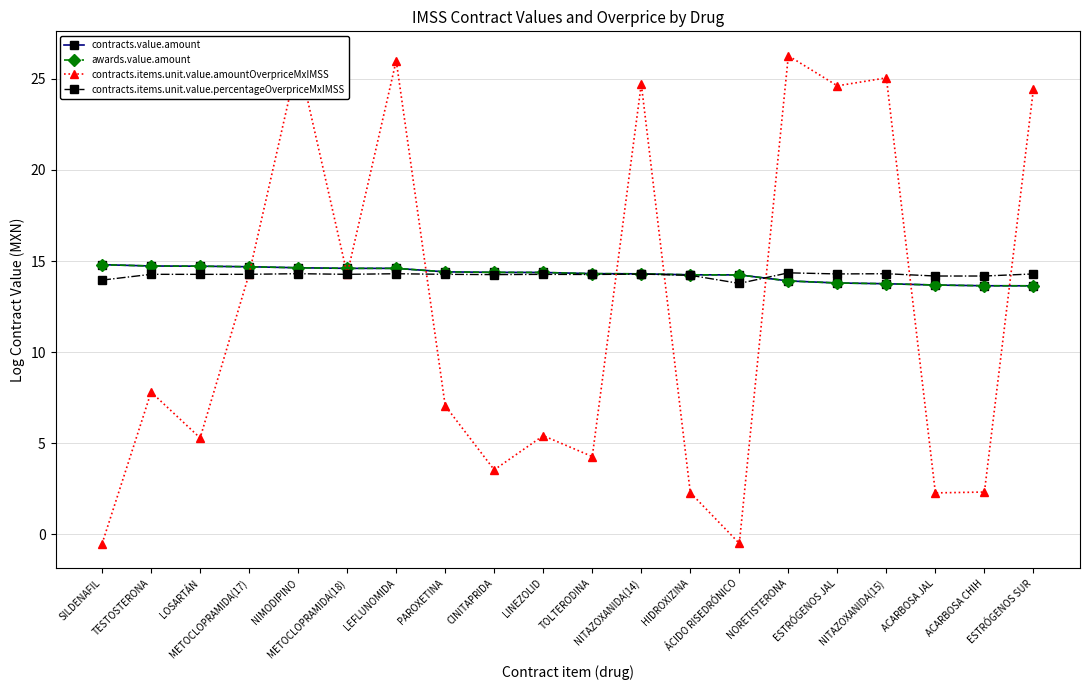

What is the spread (max minus min) of values at PAROXETINA?

7.4